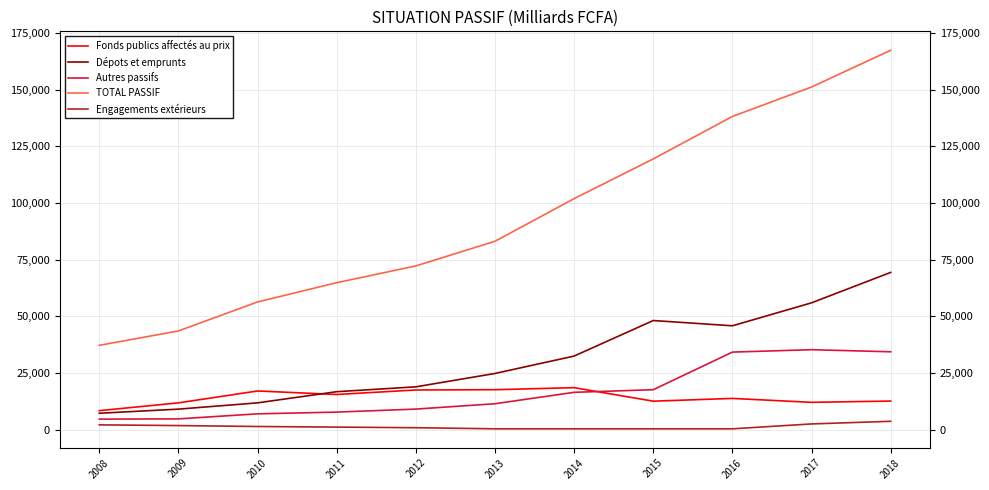

True or false: Autres passifs and TOTAL PASSIF intersect in this chart.

False